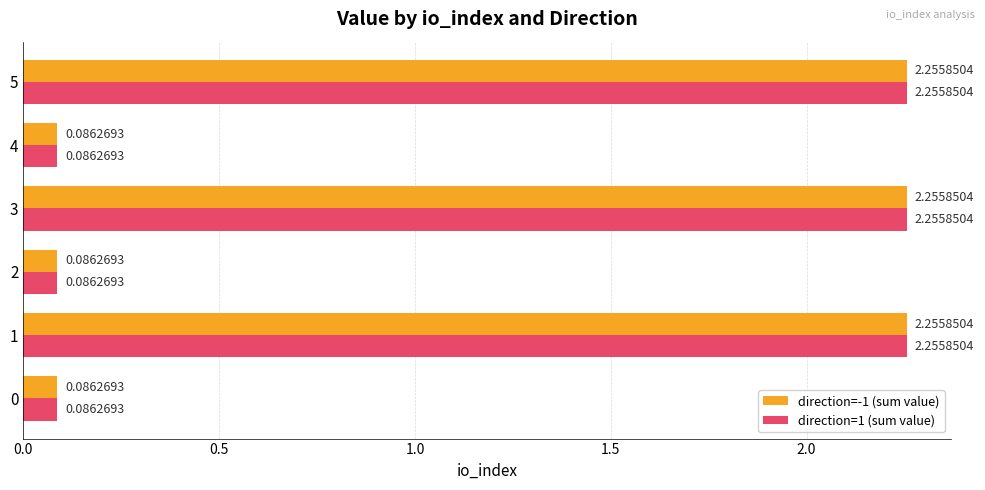

At how many categories does at least one series exceed 1?

3